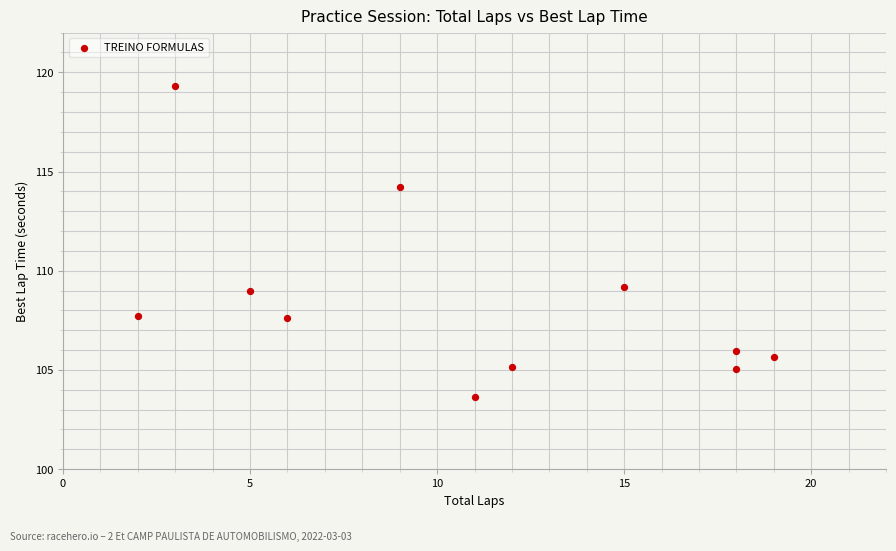

What is the range of Y values (max minus min)?

15.7